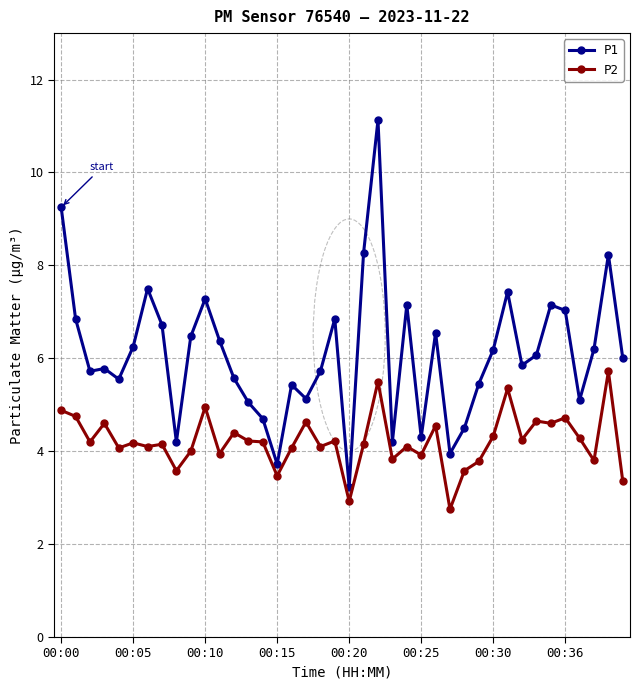

What are all the series names shown in the legend?

P1, P2